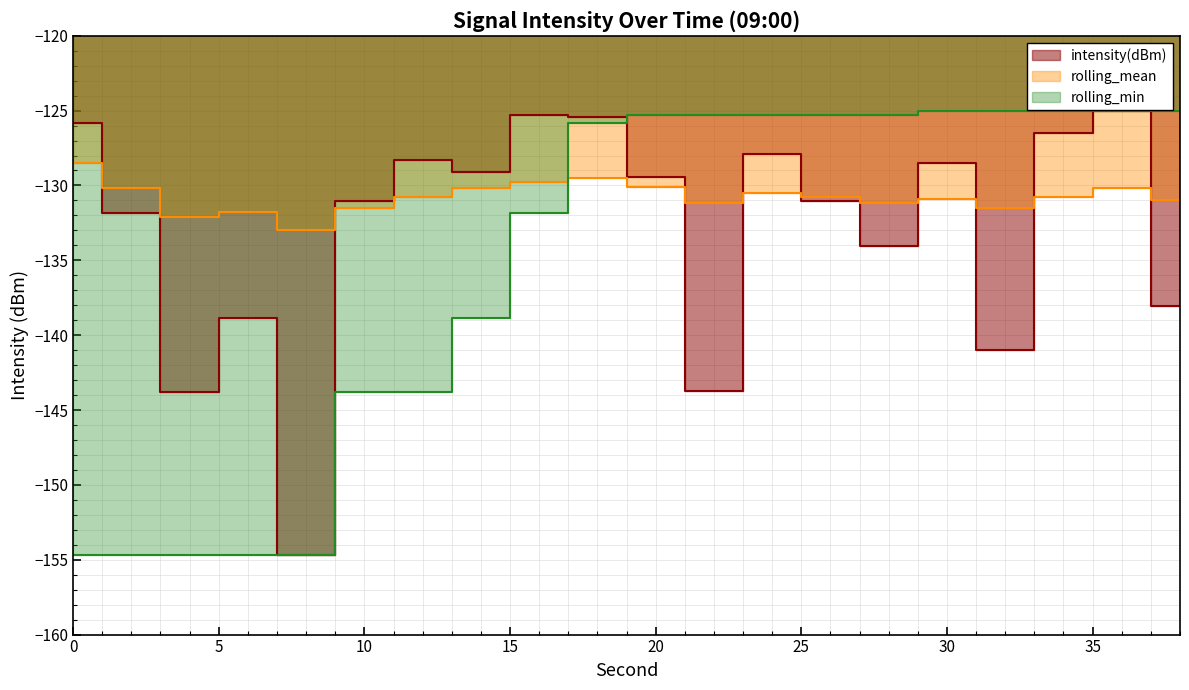

Between which two adjacent categories do intensity(dBm) and rolling_mean first intersect?

0 and 2